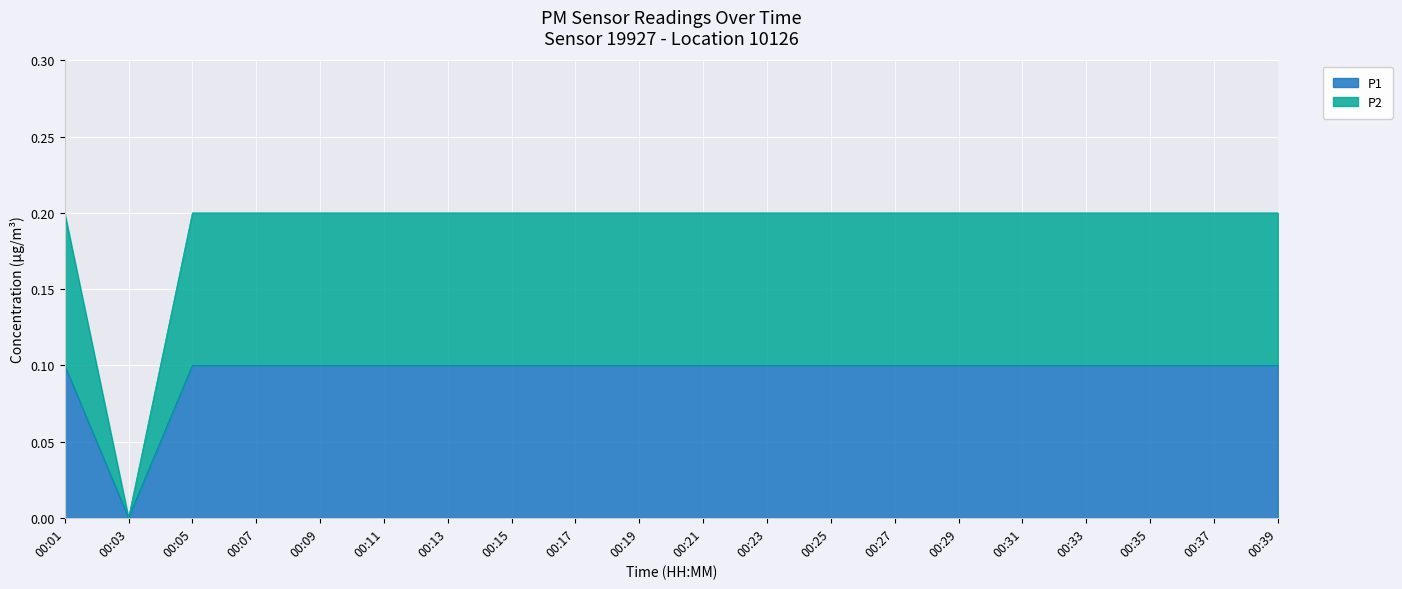

Which series has the widest spread of values?

P2